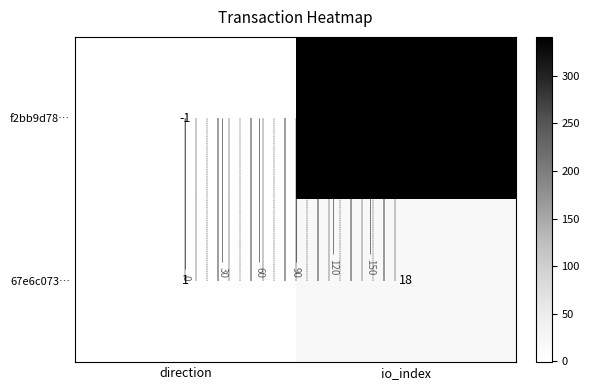

How many values in f2bb9d78… are above zero?

1